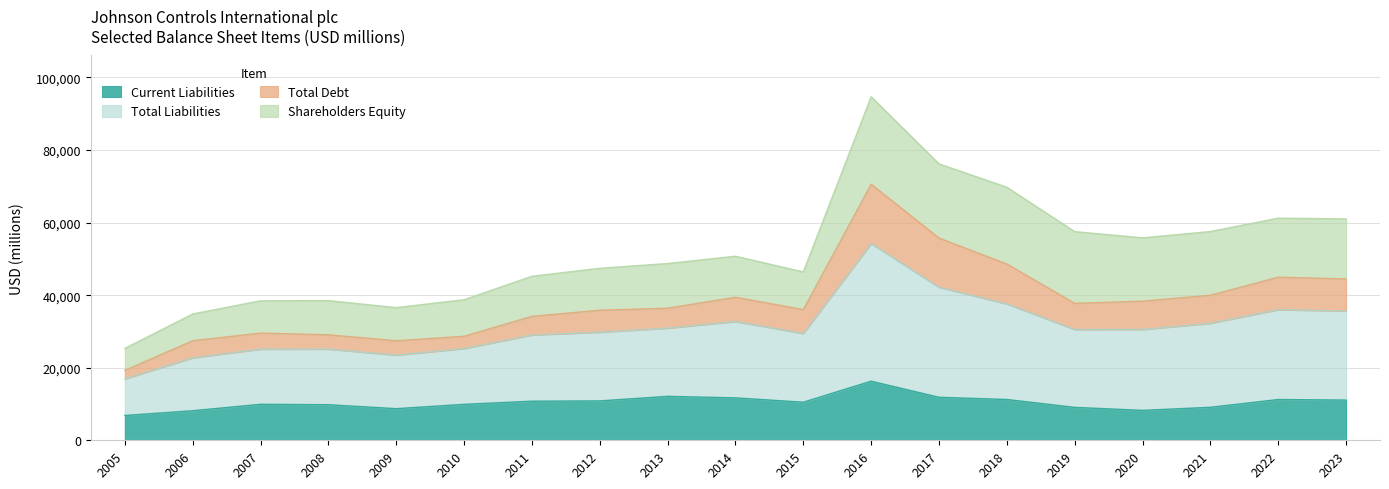

True or false: Current Liabilities and Total Liabilities cross at least once.

False